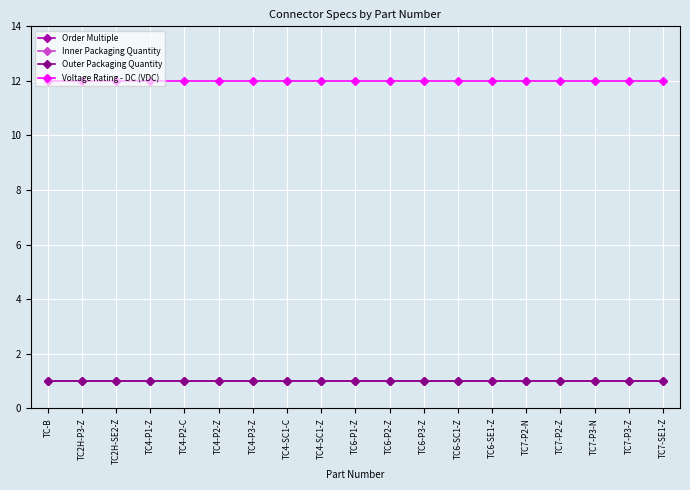

Which series changed the most between TC4-SC1-C and TC6-P3-Z?

Order Multiple